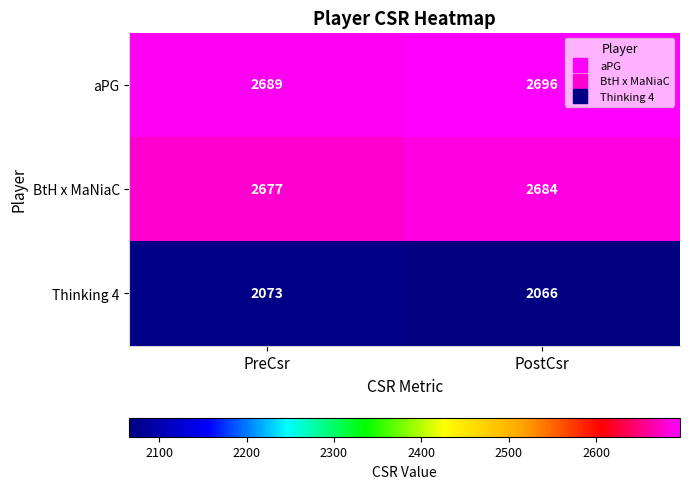

What is the spread (max minus min) of values at PreCsr?

616